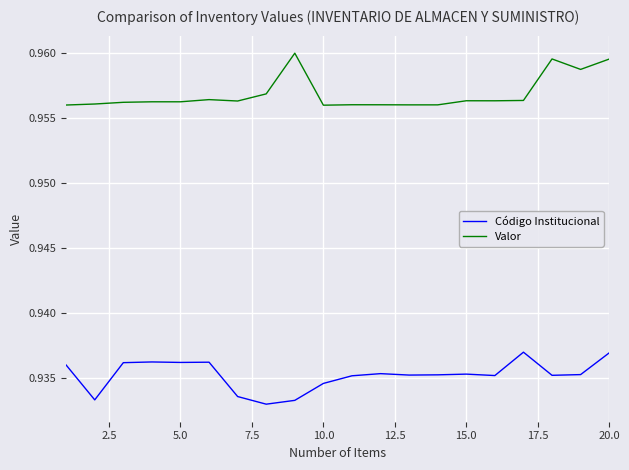

Which series has the largest total across all categories?

Valor